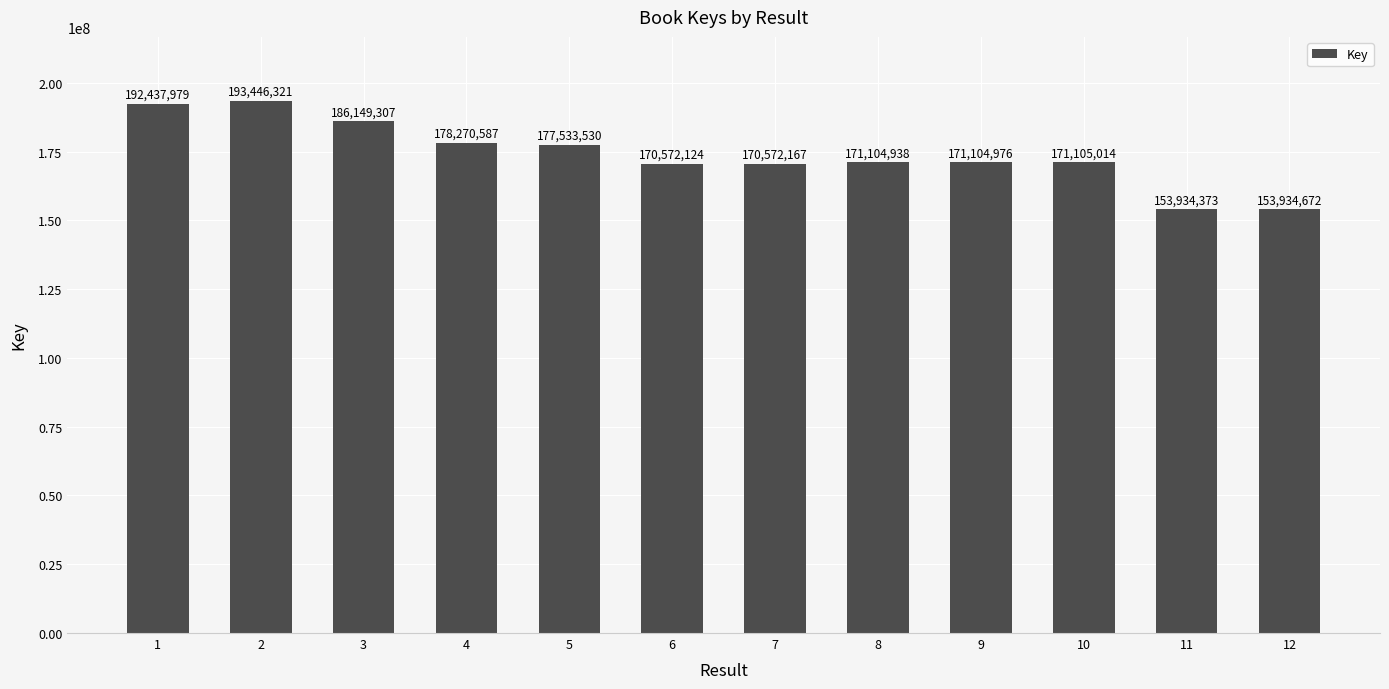

The value at 6 is 62887930. True or false?

False